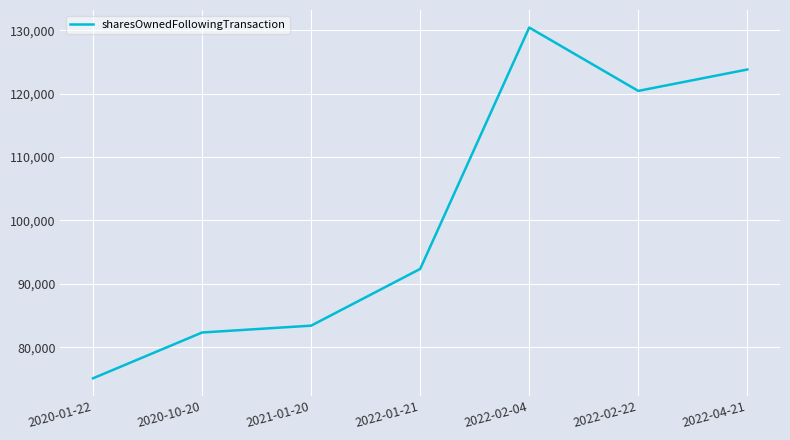

List the labels in order of value, smallest first.

2020-01-22, 2020-10-20, 2021-01-20, 2022-01-21, 2022-02-22, 2022-04-21, 2022-02-04